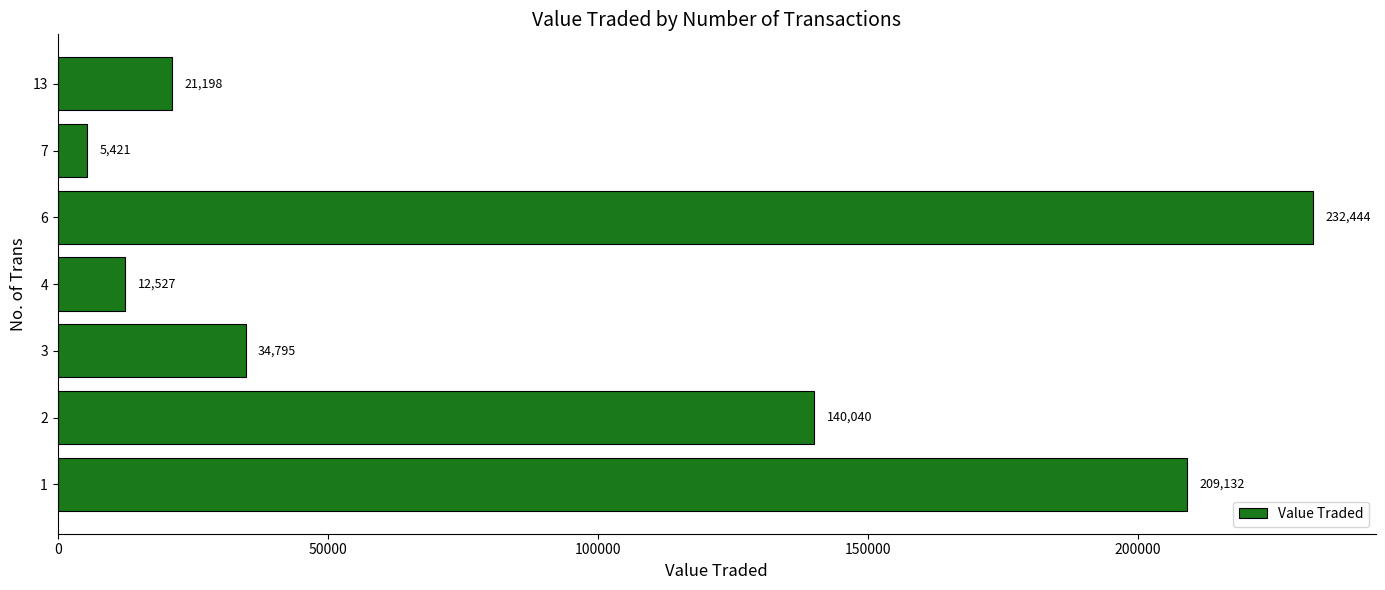

What is the average value?

93651